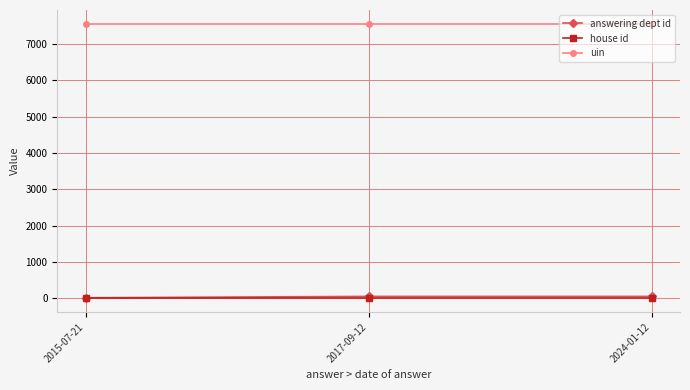

The uin series shows 5036 at 2024-01-12. True or false?

False